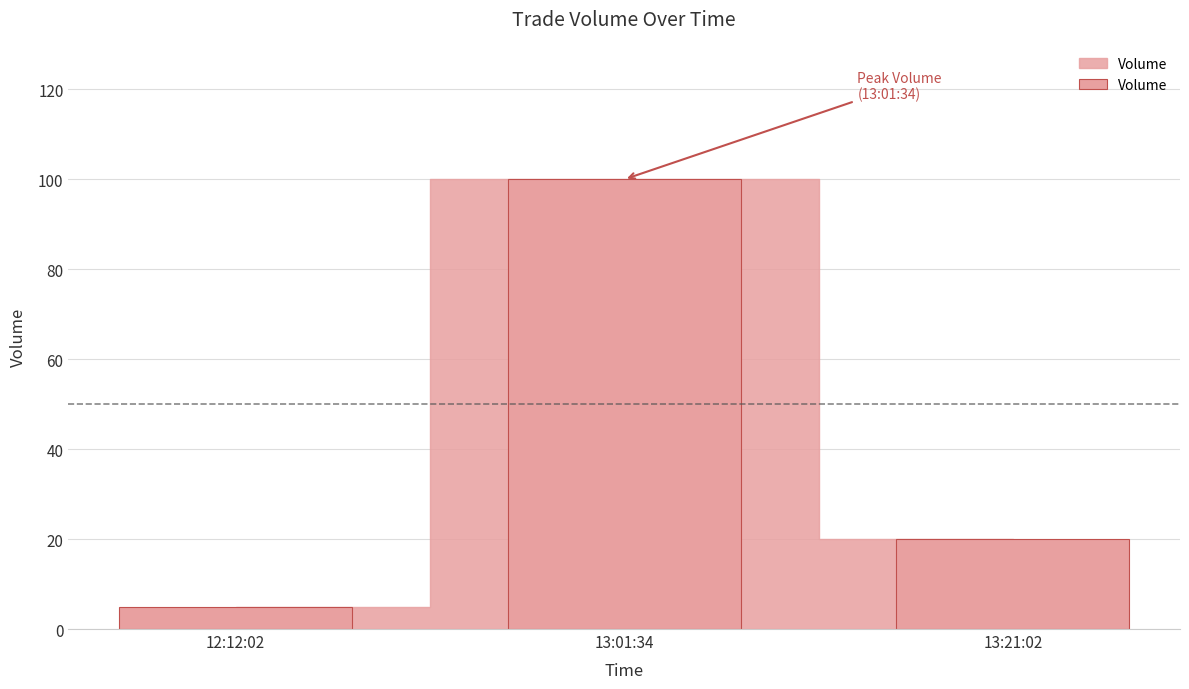

What is the difference between the values at 13:01:34 and 12:12:02?

95